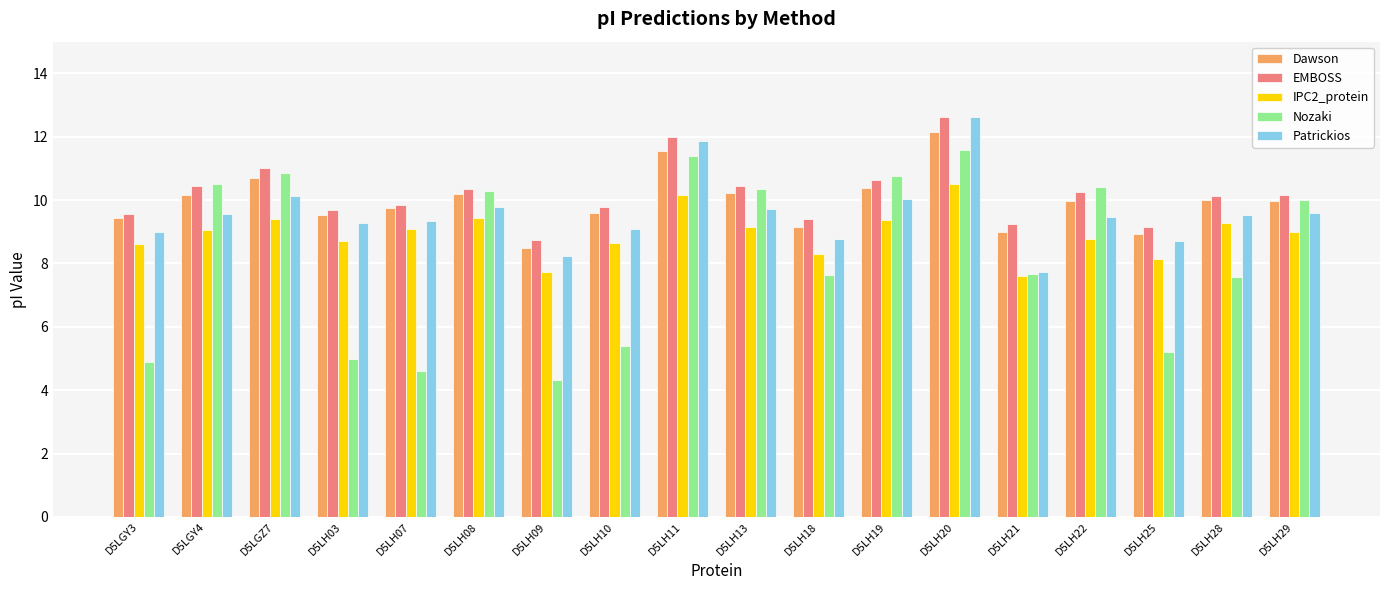

Does the chart contain any negative values?

No